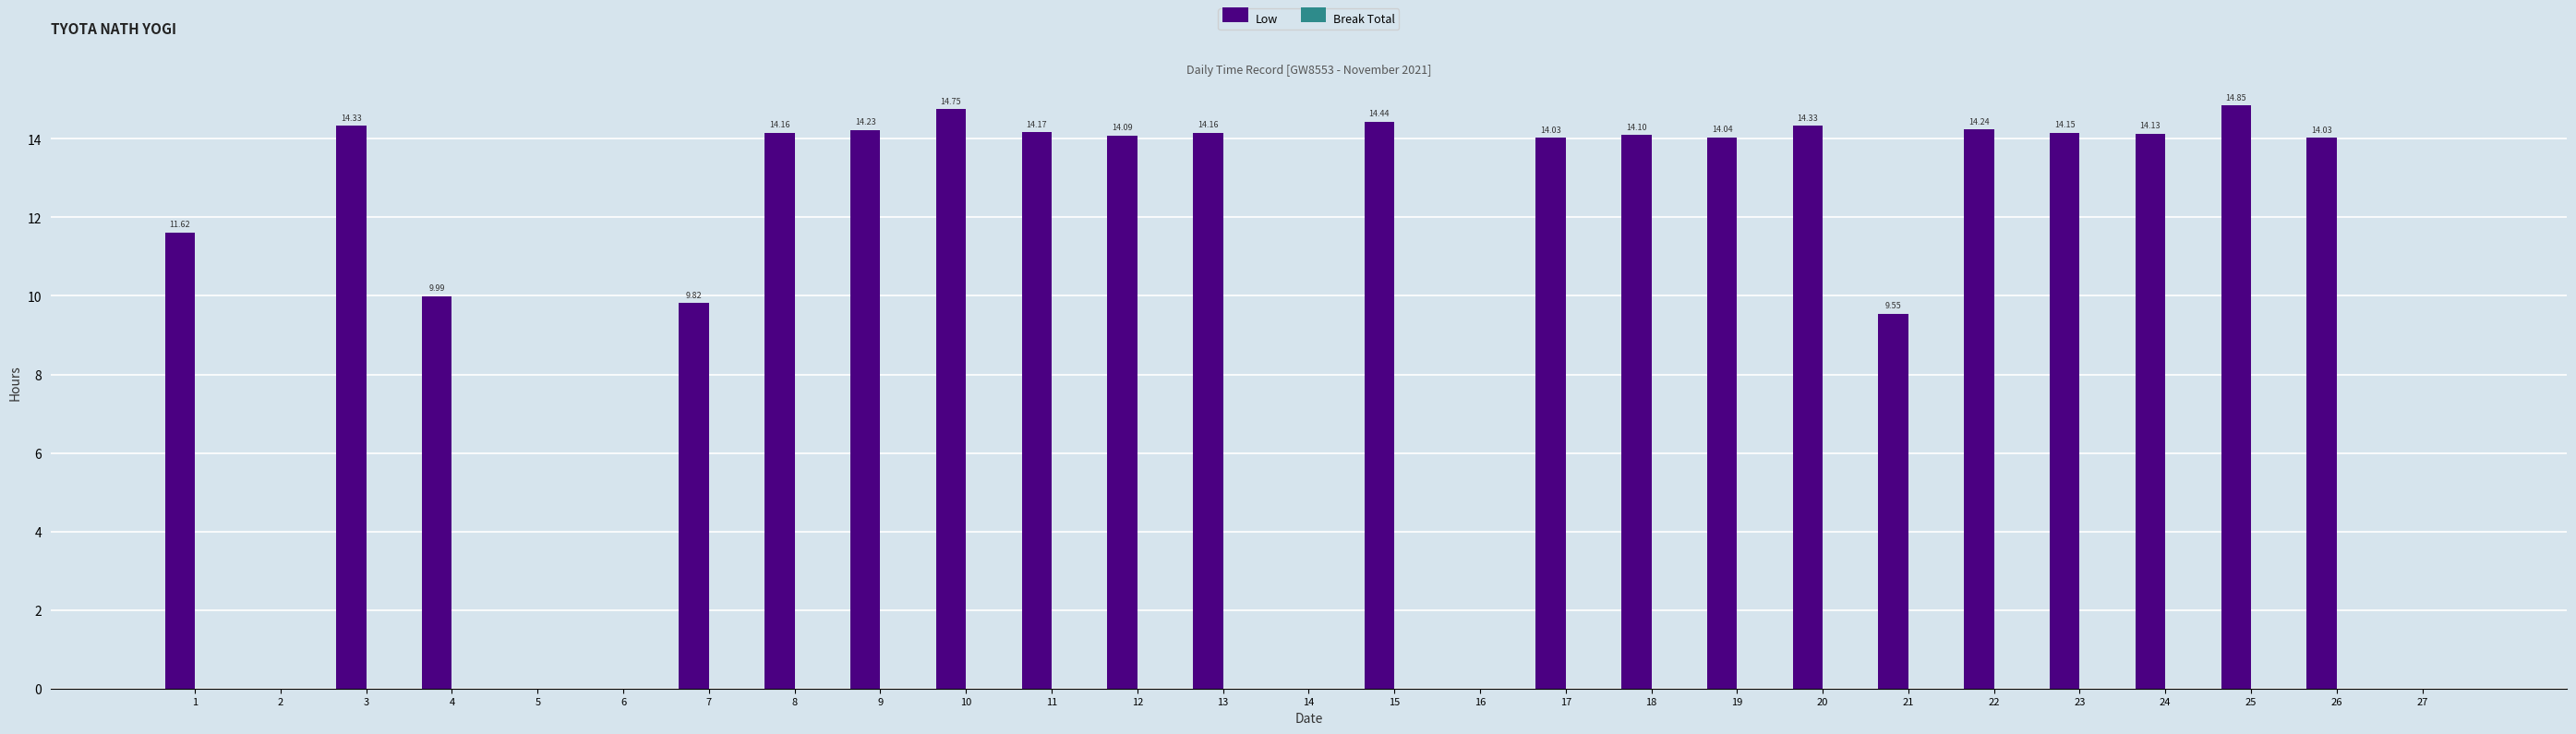

Which has a higher value, 6 or 25?

25